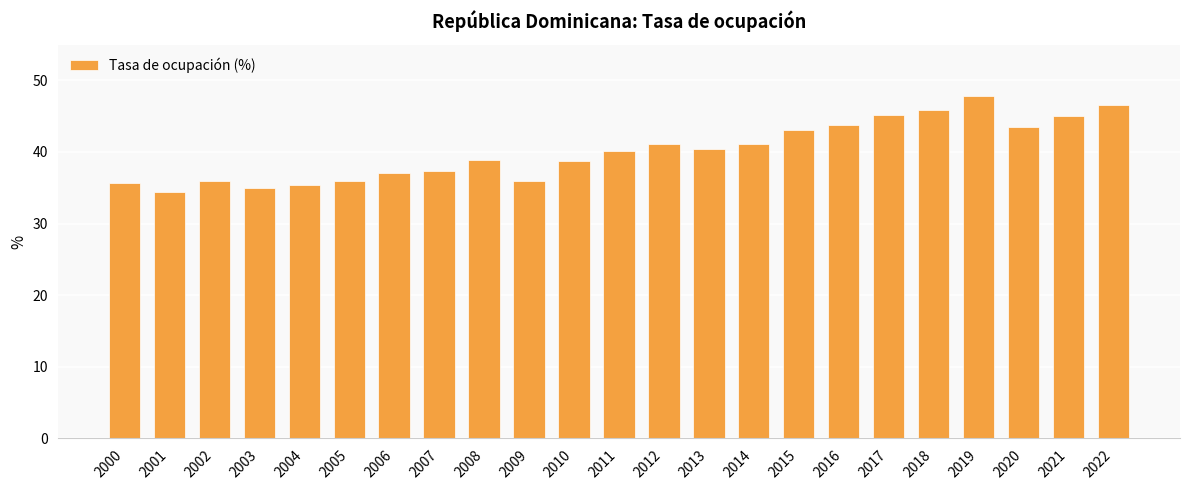

What is the difference between the maximum and minimum values?

13.5